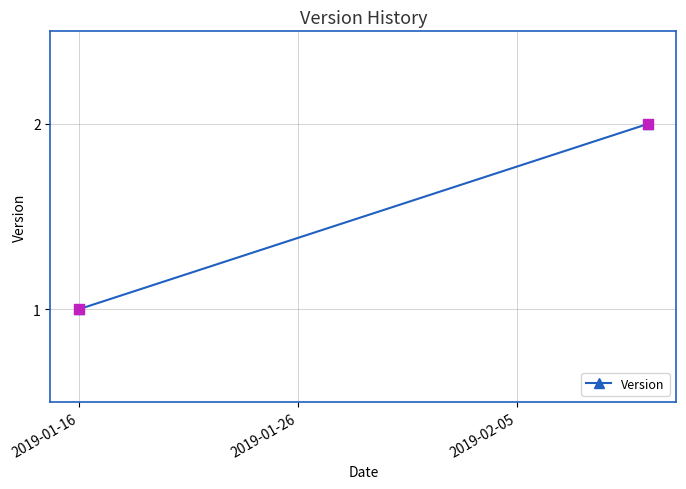

What is the range of X values (max minus min)?

26